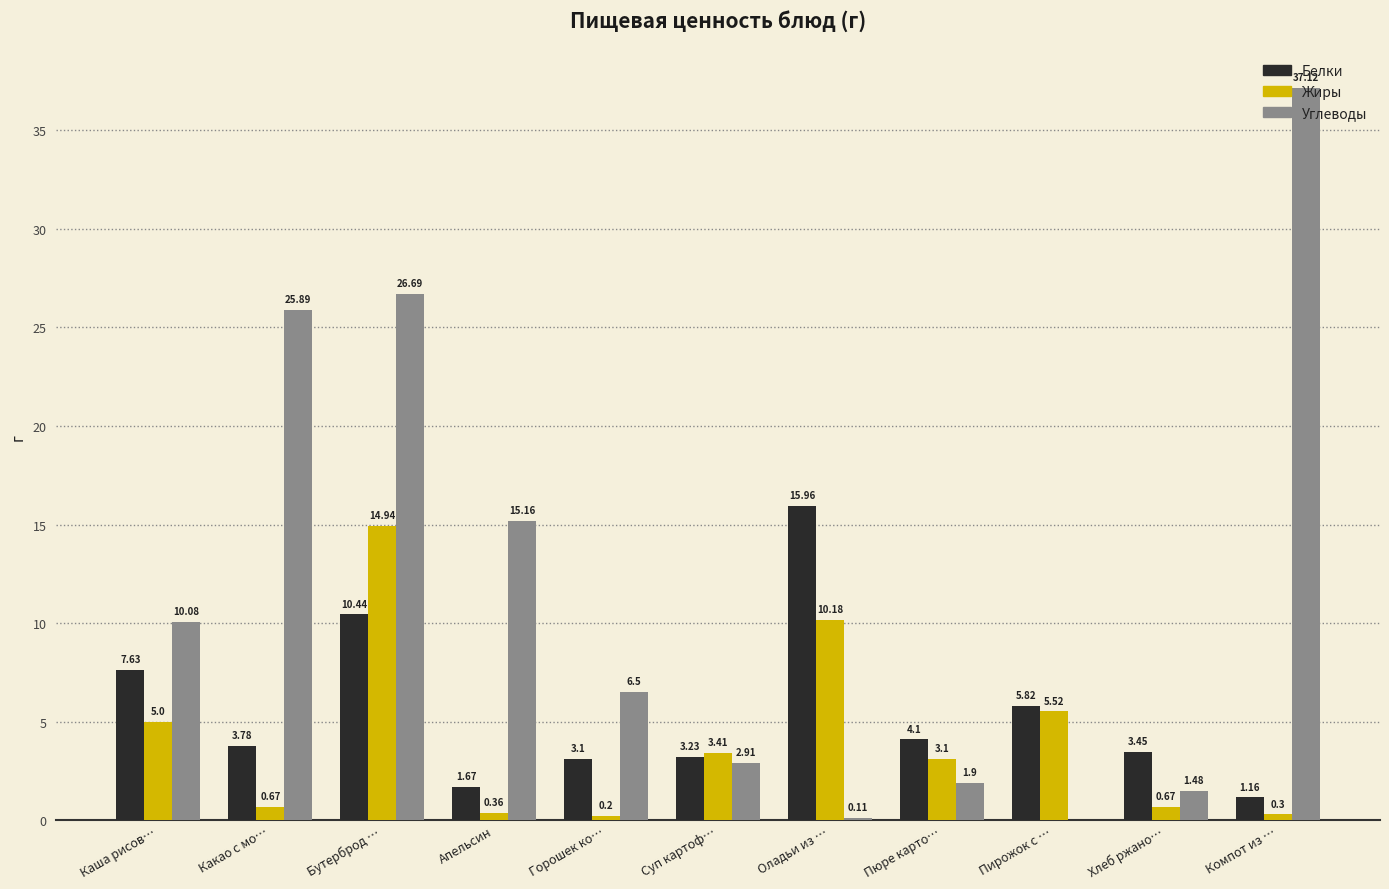

What is the sum of all Жиры values?

44.4